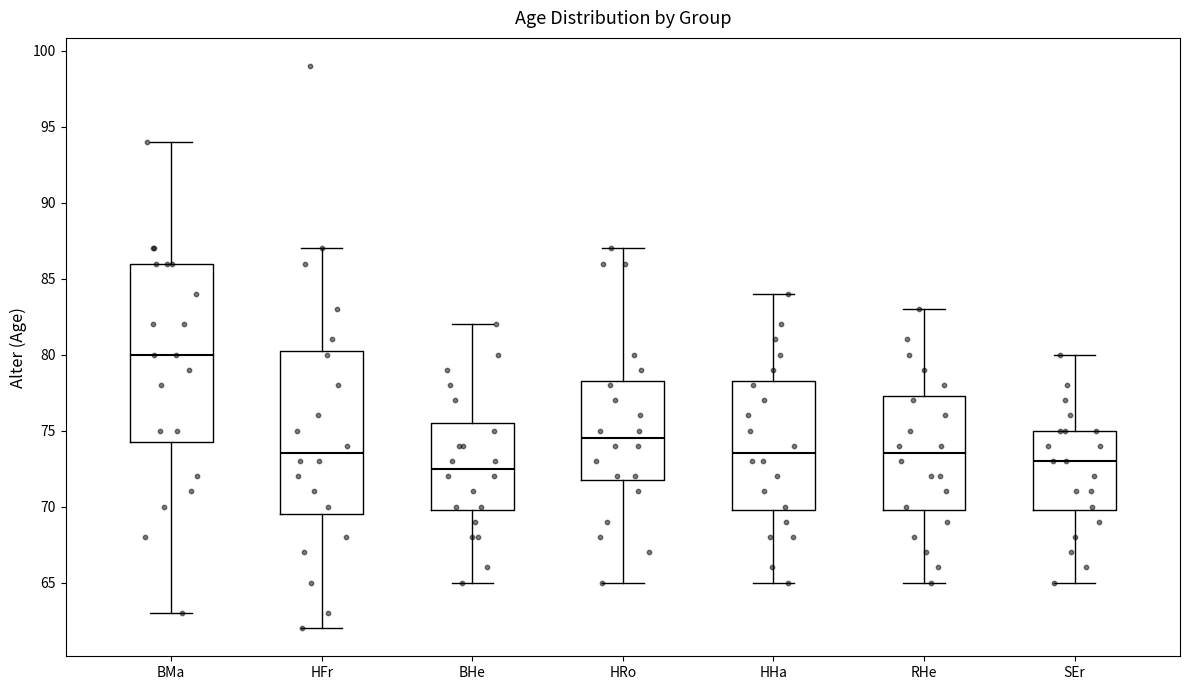

Which box's median line is the highest?

BMa